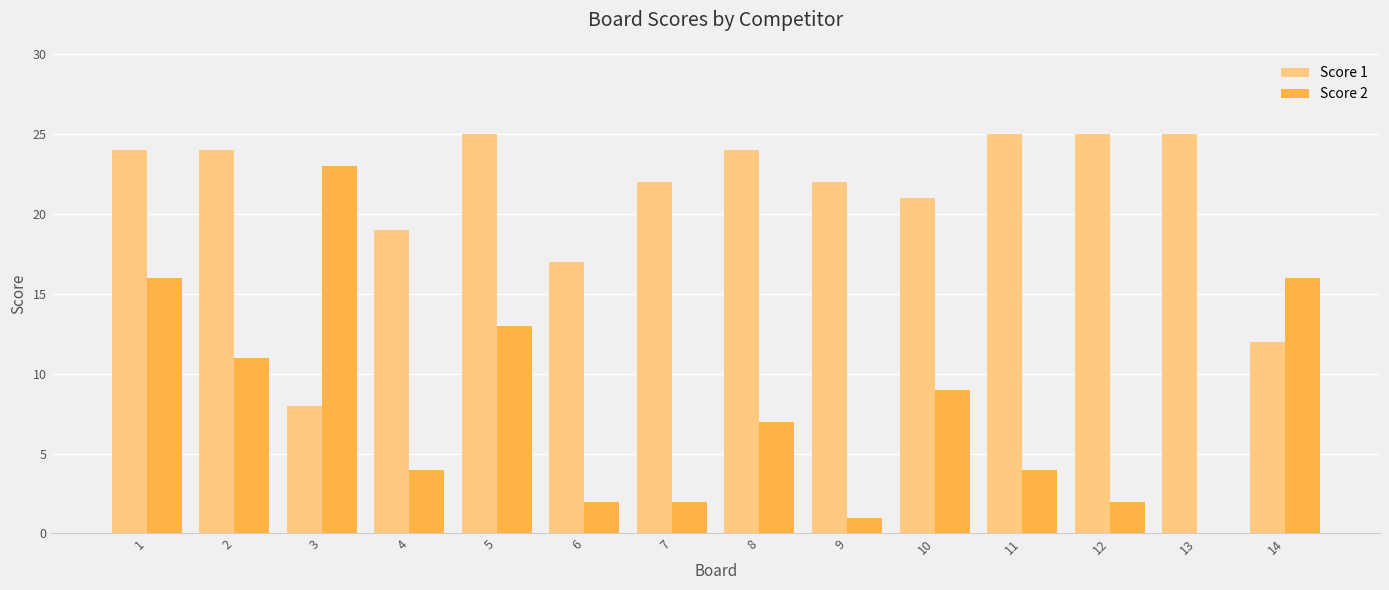

Between 5 and 12, which series saw the biggest shift?

Score 2